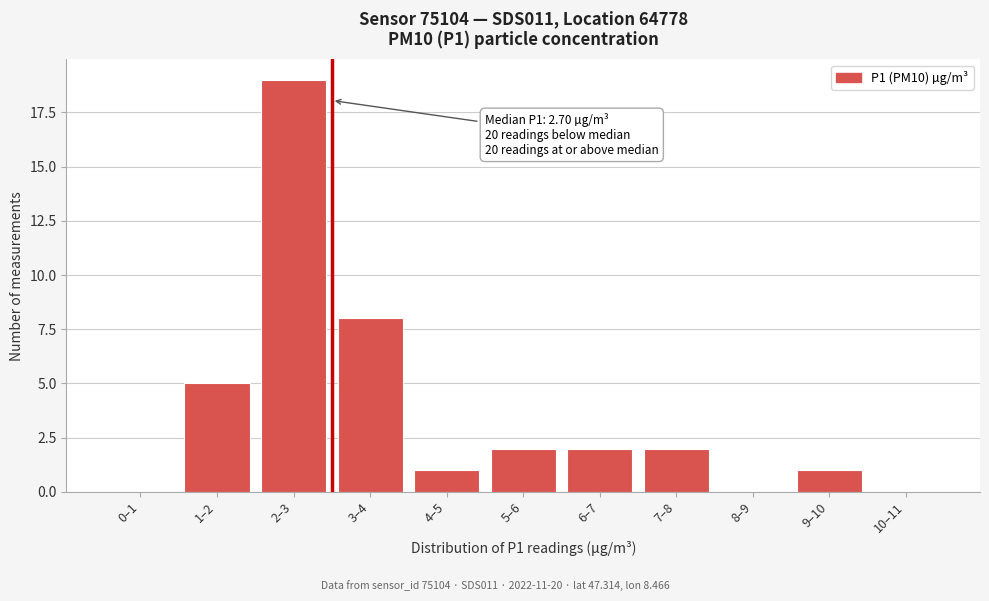

Reading left to right, extract all data points from this chart.

0–1=0	1–2=5	2–3=19	3–4=8	4–5=1	5–6=2	6–7=2	7–8=2	8–9=0	9–10=1	10–11=0